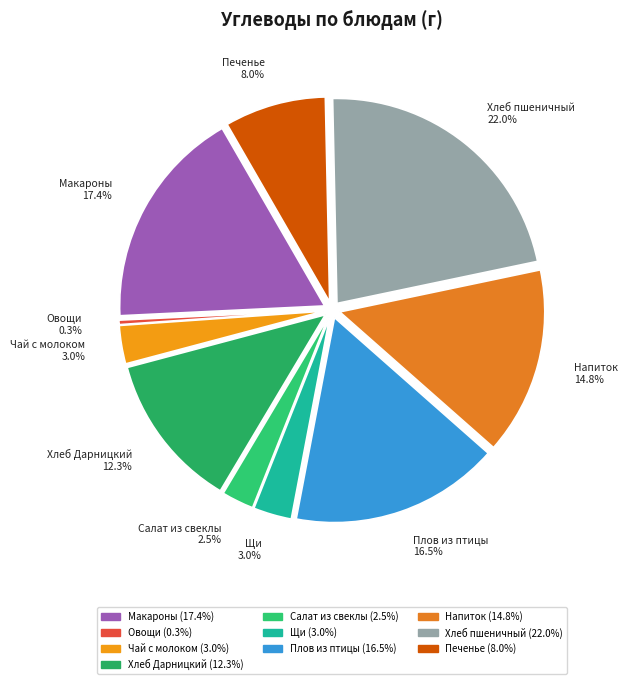

To the nearest percent, what is the combined percentage of Плов из птицы and Овощи нат. соленые?

17%